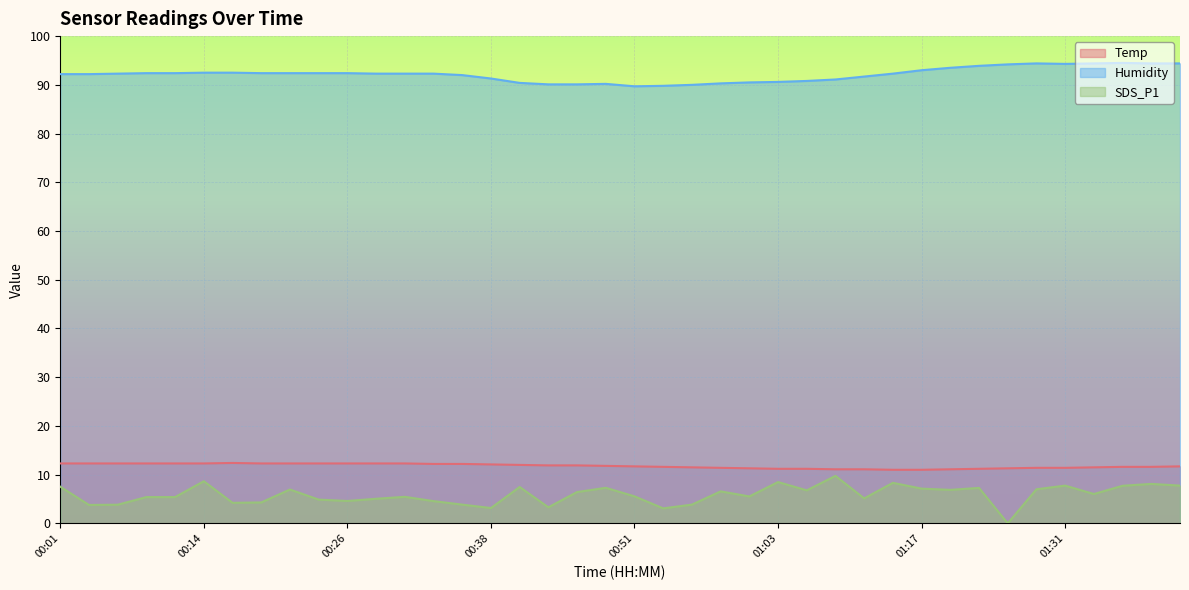

Rank the categories by Humidity value from highest to lowest.

01:36, 01:28, 01:33, 01:38, 01:41, 01:31, 01:25, 01:23, 01:20, 01:17, 00:14, 00:16, 00:09, 00:11, 00:19, 00:21, 00:24, 00:26, 00:06, 00:28, 00:31, 00:33, 01:14, 00:01, 00:04, 00:36, 01:12, 00:38, 01:09, 01:06, 01:03, 01:01, 00:41, 00:58, 00:49, 00:43, 00:46, 00:56, 00:53, 00:51